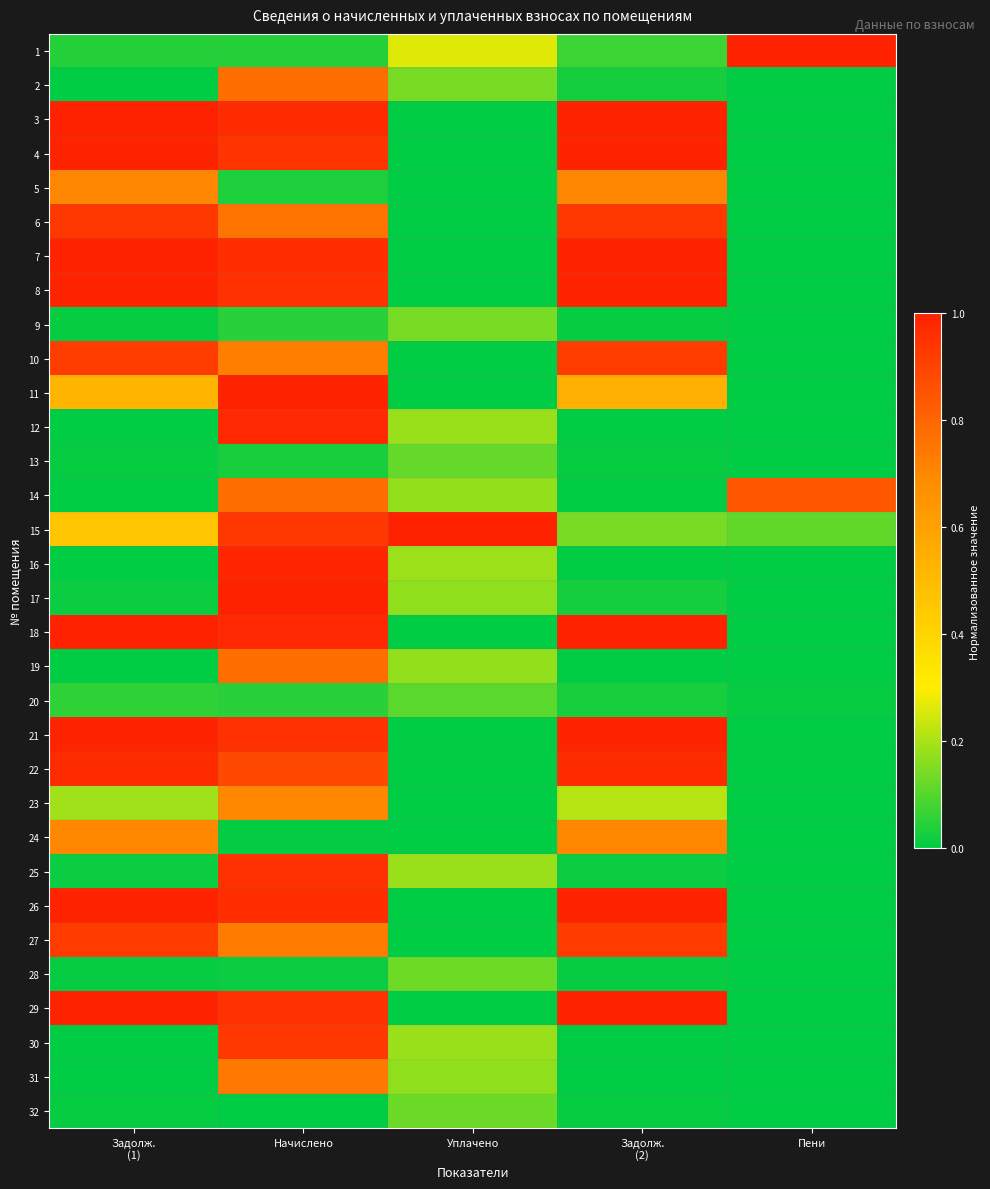

At which category is the sum across all series the highest?

Начислено